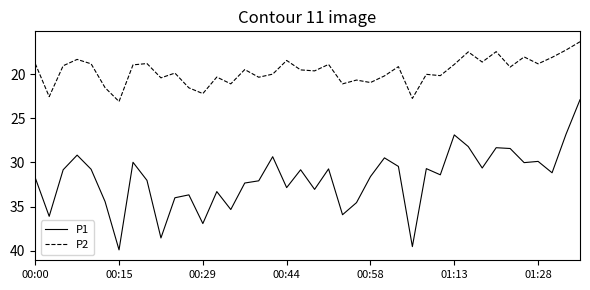

True or false: P2 and P1 intersect in this chart.

False